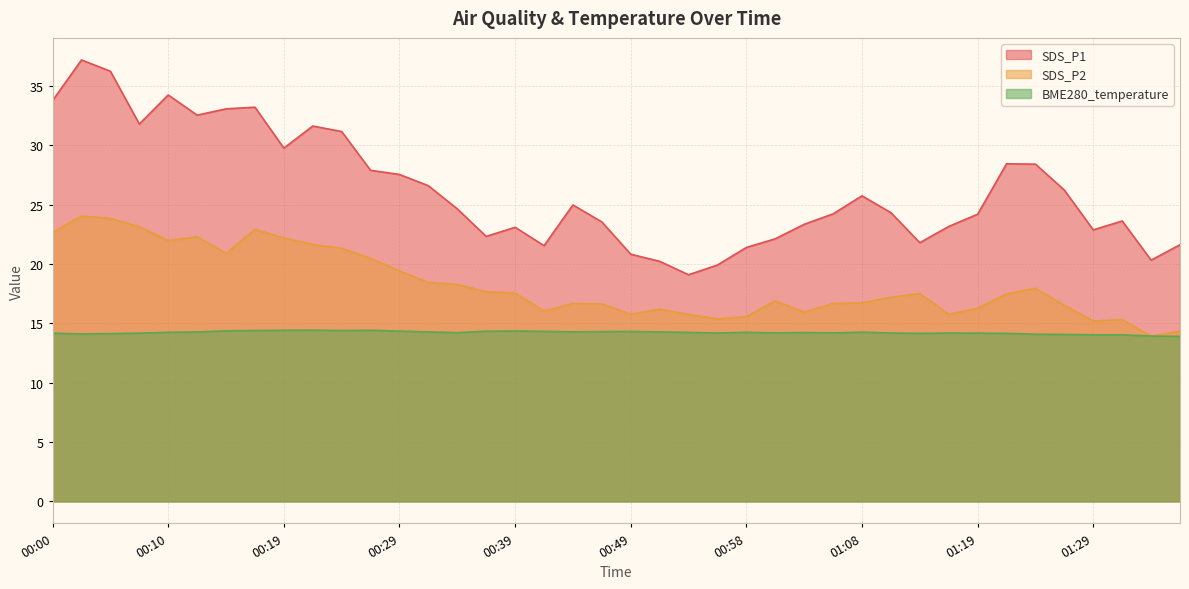

Where does the SDS_P2 series first go above 17?

00:00